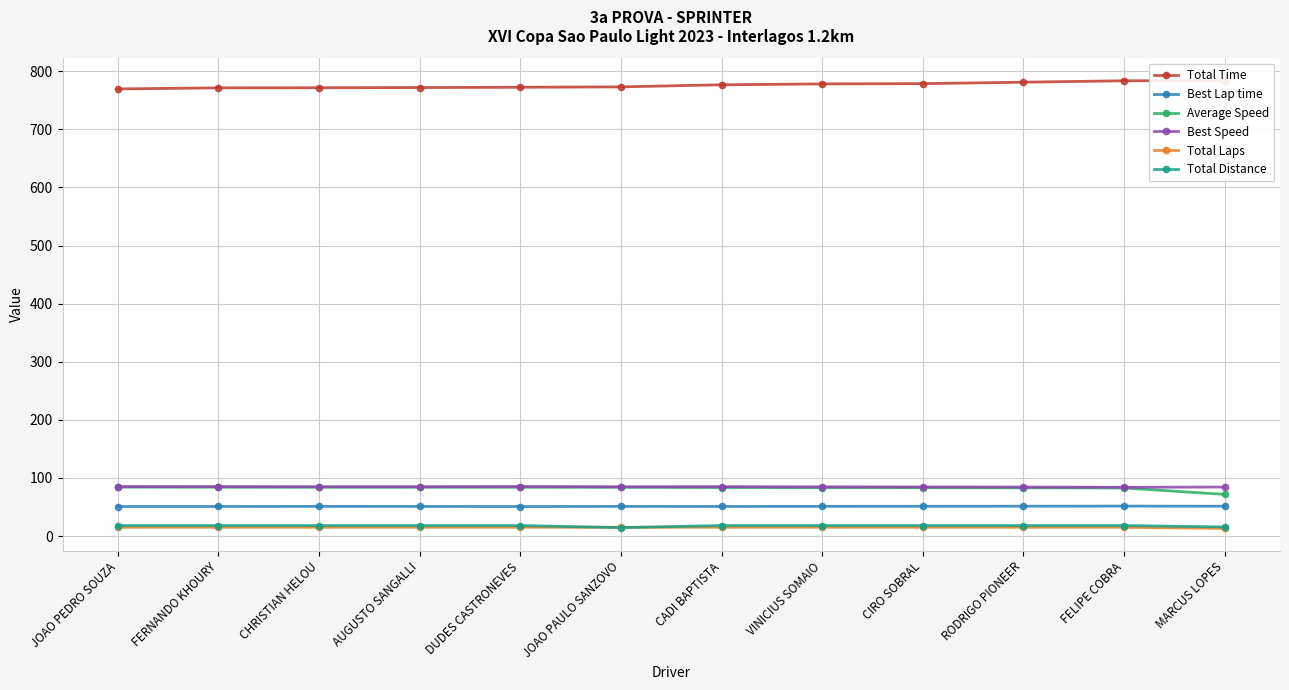

Reading right to left, transcribe all the data shown in this chart.

Total Time: 783.9	783.7	781.2	778.7	778.3	776.8	773.2	772.5	772.0	771.7	771.5	769.6
Best Lap time: 51.3	51.5	51.3	51.2	51.0	50.8	51.0	50.7	50.9	51.0	50.8	50.8
Average Speed: 71.6	82.7	82.9	83.2	83.3	83.4	83.8	83.9	83.9	84.0	84.0	84.2
Best Speed: 84.3	83.9	84.2	84.4	84.6	85.0	84.8	85.2	84.9	84.8	85.0	85.1
Total Laps: 13.0	15.0	15.0	15.0	15.0	15.0	15.0	15.0	15.0	15.0	15.0	15.0
Total Distance: 15.6	18.0	18.0	18.0	18.0	18.0	14.4	18.0	18.0	18.0	18.0	18.0